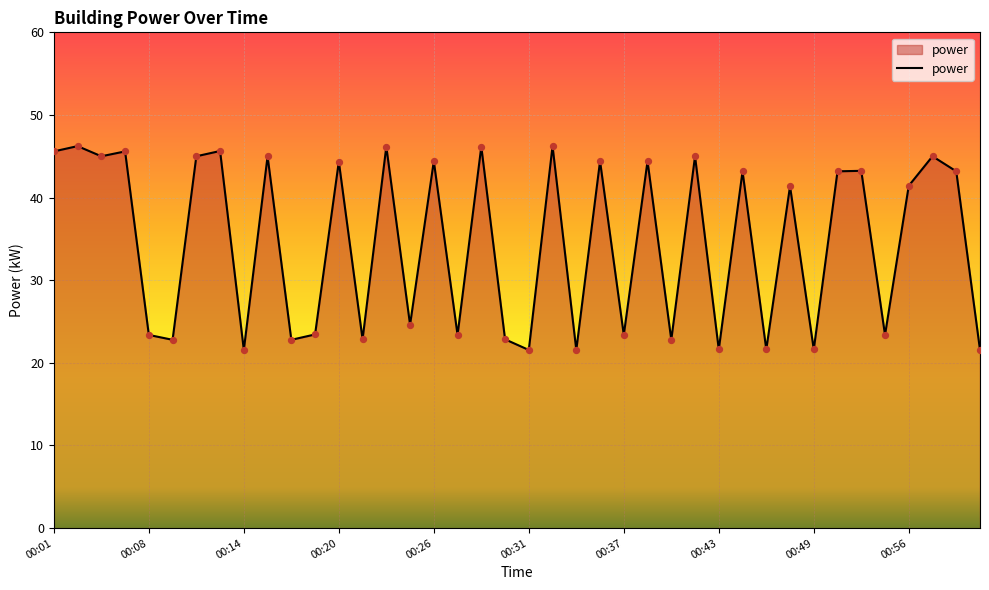

What is the difference between the maximum and minimum values?

24.7